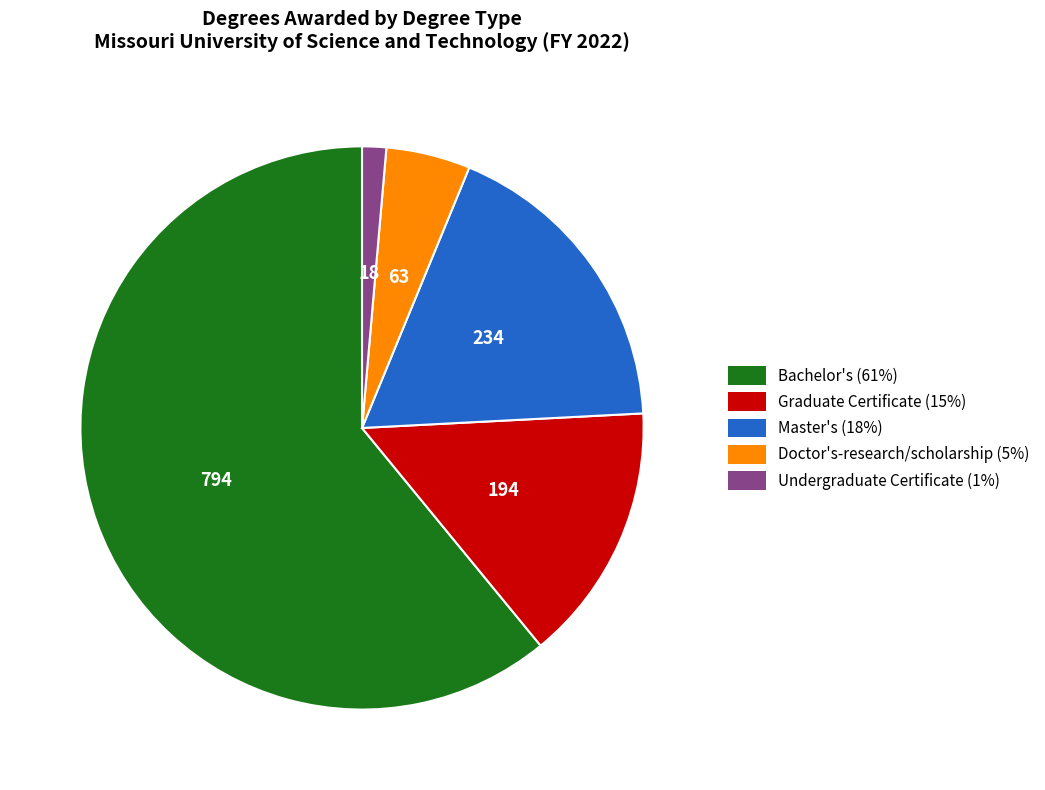

The Undergraduate Certificate slice represents 1% of the pie. True or false?

True